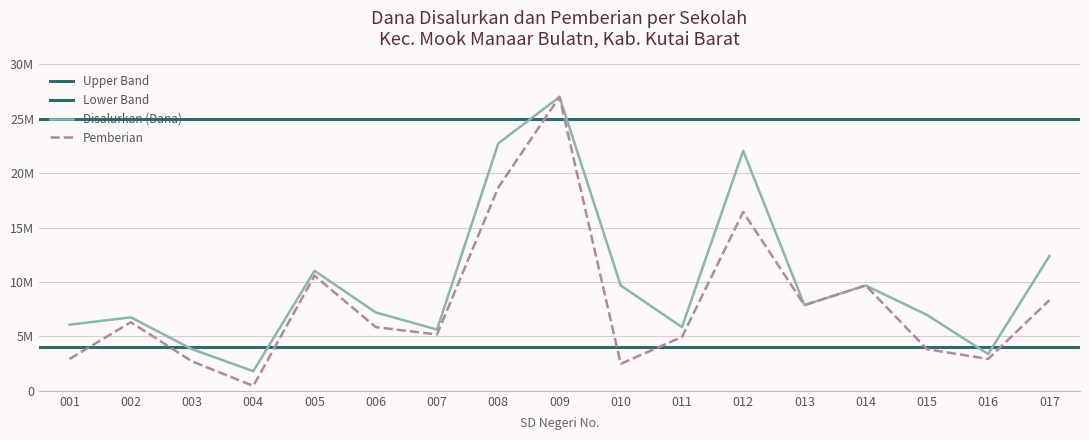

Where is the first local minimum for Disalurkan (Dana)?

004